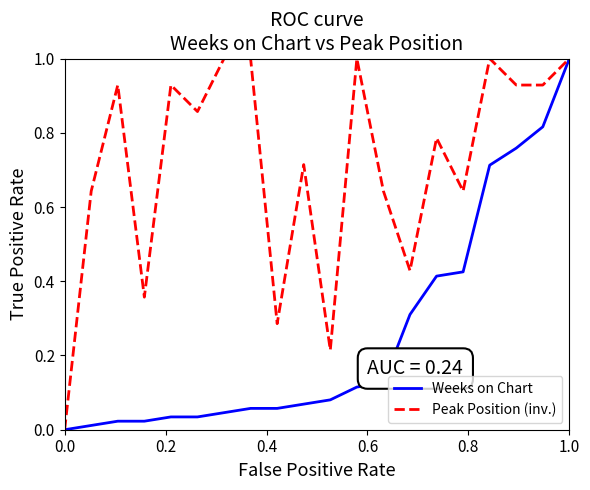

List the series in order of their overall mean, lowest first.

Weeks on Chart, Peak Position (inv.)